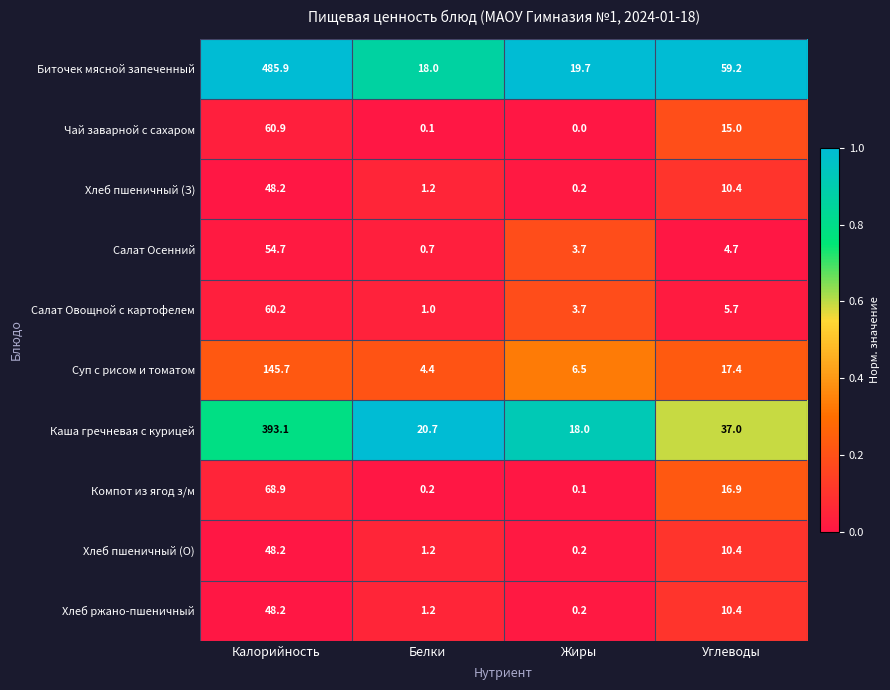

What is the greatest value displayed?

485.9